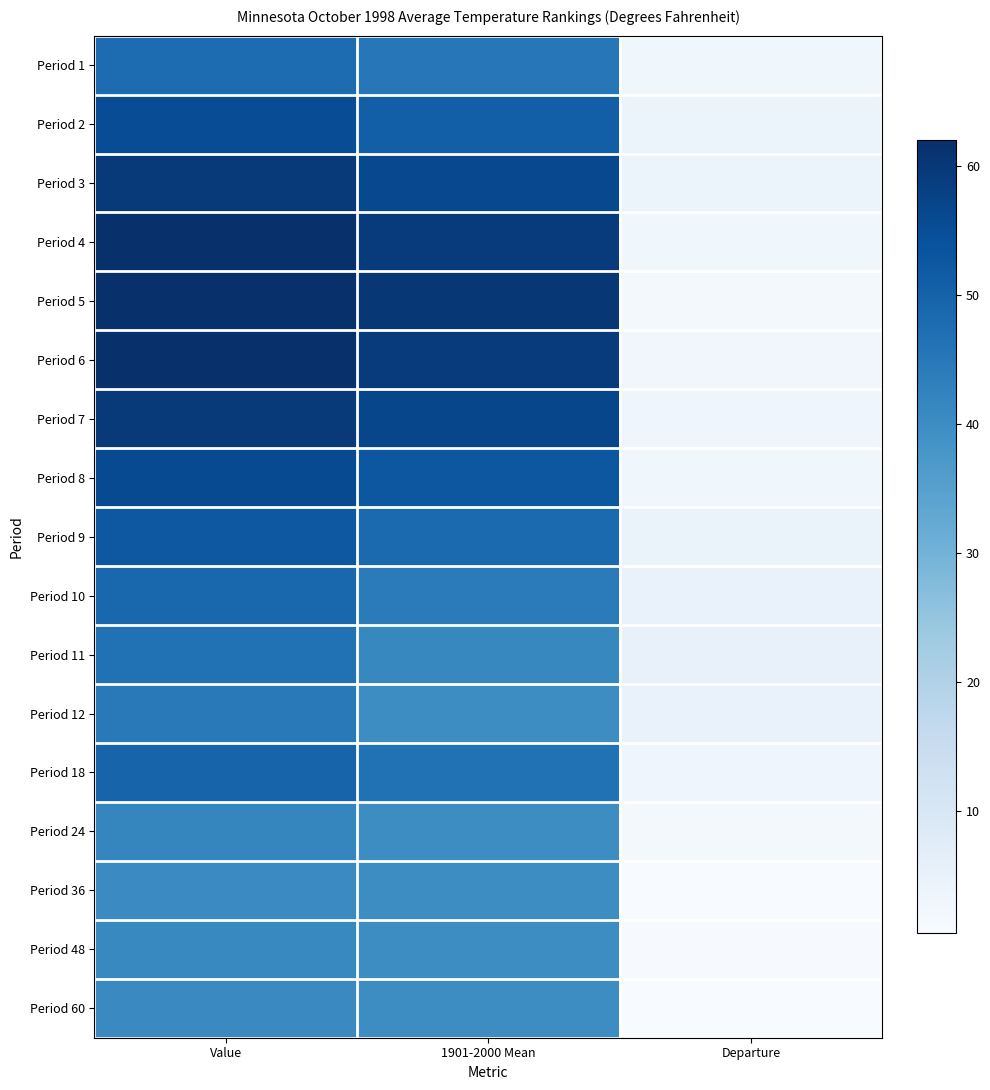

Which series has the largest range (max minus min)?

Period 5